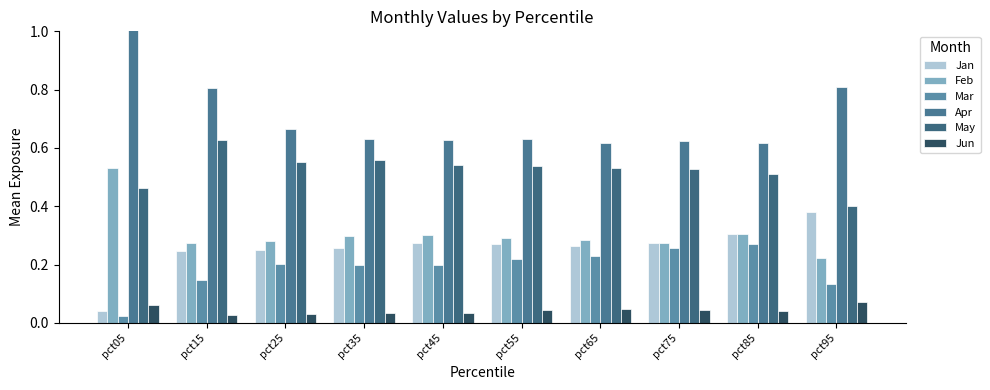

Which series has the largest total across all categories?

Apr